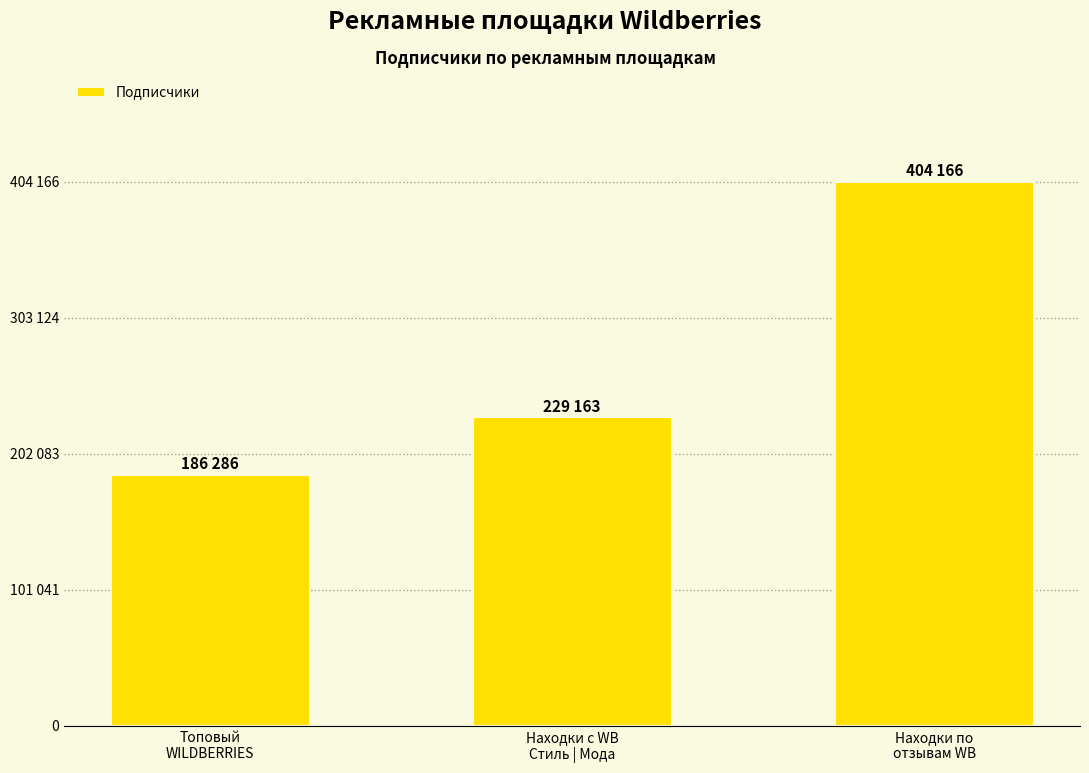

What is the value of the 3rd bar from the left?

404166